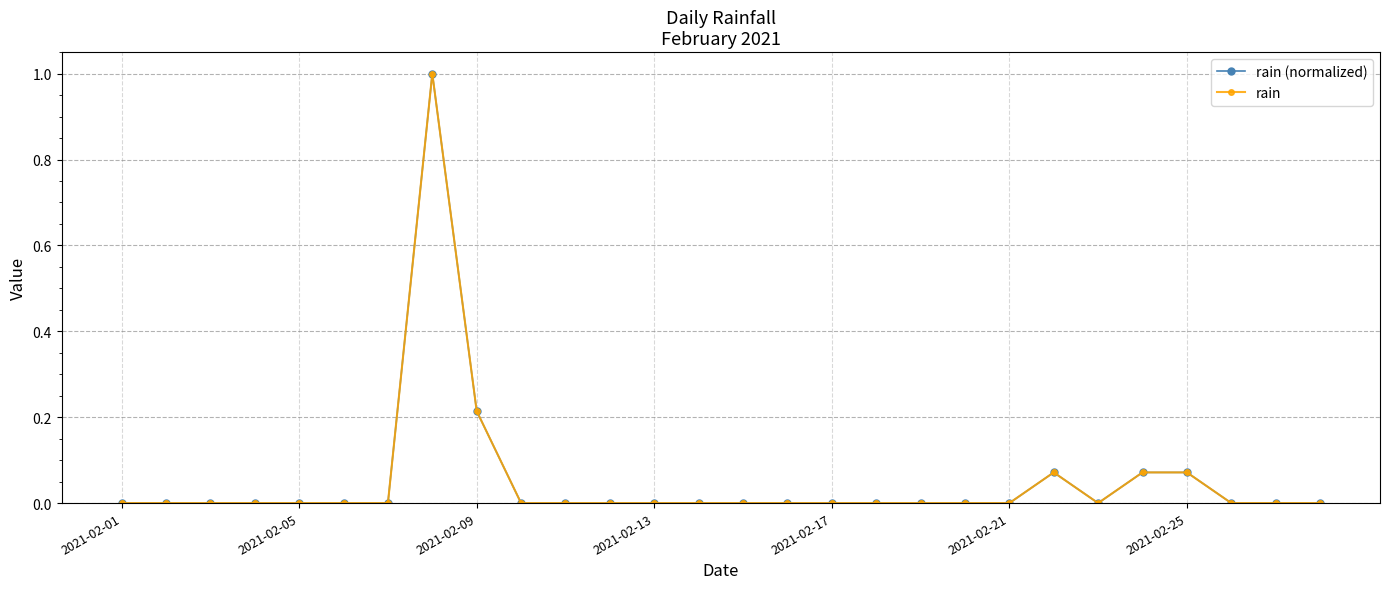

Reading right to left, list all the values displayed in this chart.

rain (normalized): 0.0	0.0	0.0	0.1	0.1	0.0	0.1	0.0	0.0	0.0	0.0	0.0	0.0	0.0	0.0	0.0	0.0	0.0	0.0	0.2	1.0	0.0	0.0	0.0	0.0	0.0	0.0	0.0
rain: 0.0	0.0	0.0	0.1	0.1	0.0	0.1	0.0	0.0	0.0	0.0	0.0	0.0	0.0	0.0	0.0	0.0	0.0	0.0	0.2	1.0	0.0	0.0	0.0	0.0	0.0	0.0	0.0